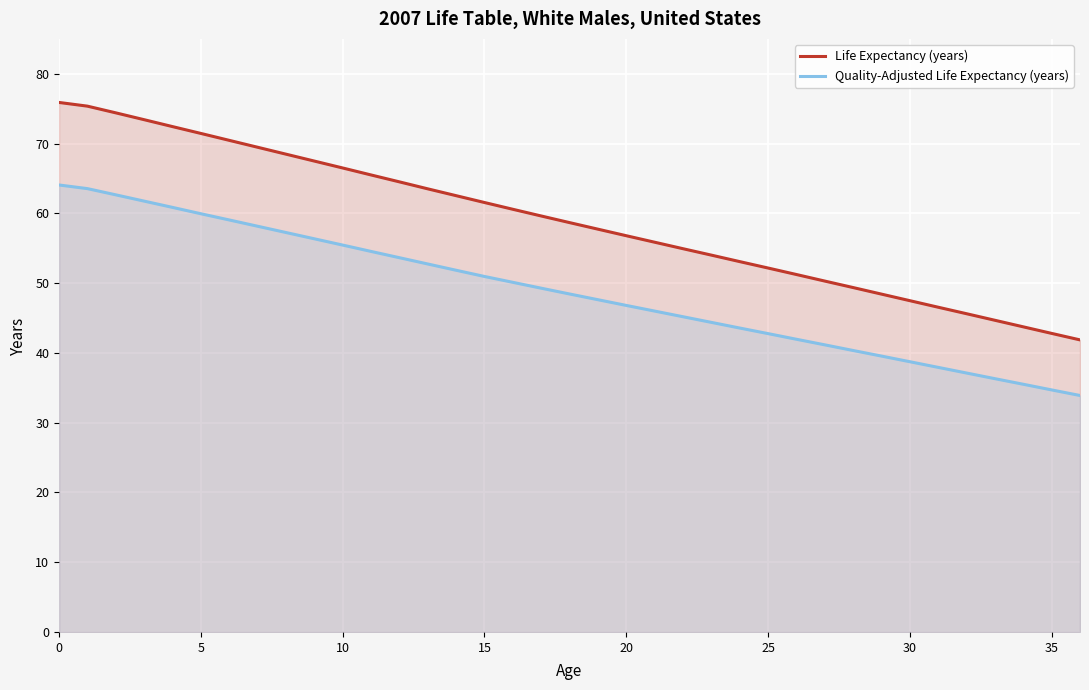

What is the label of the 11th point from the left?

10